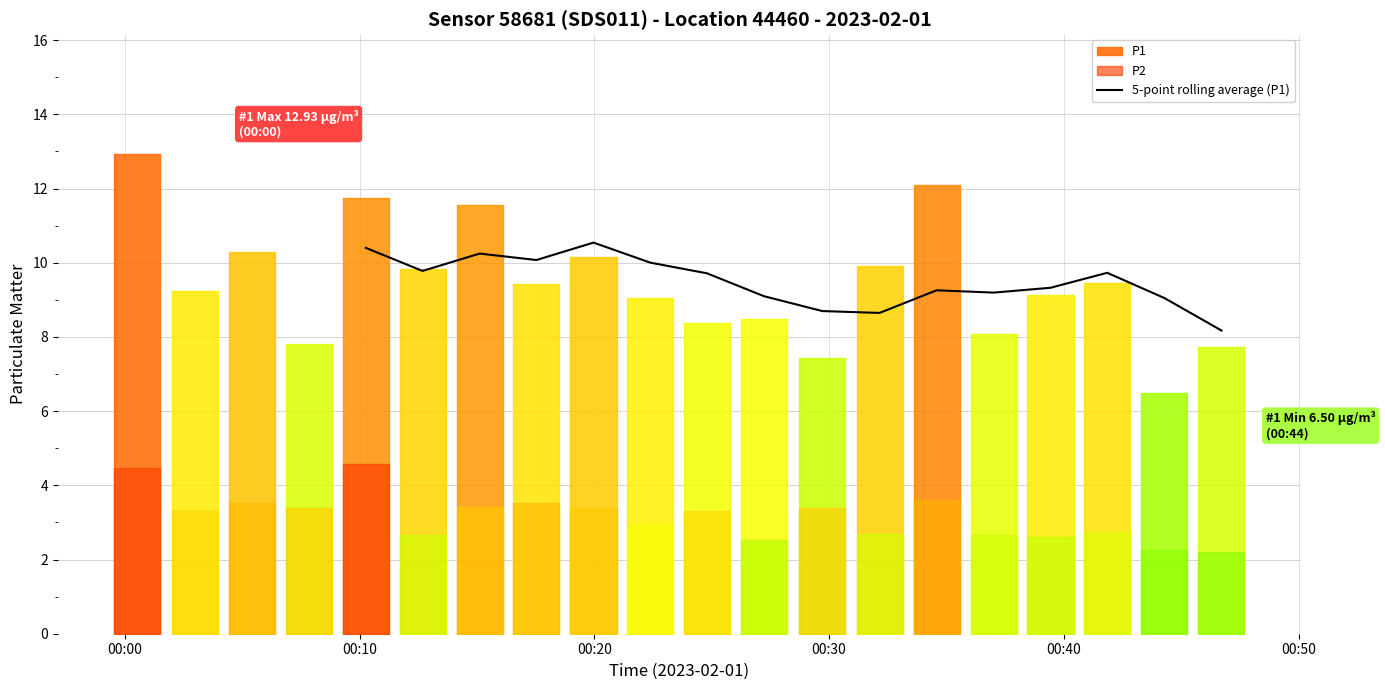

What is the value of the 20th point from the left?

8.2